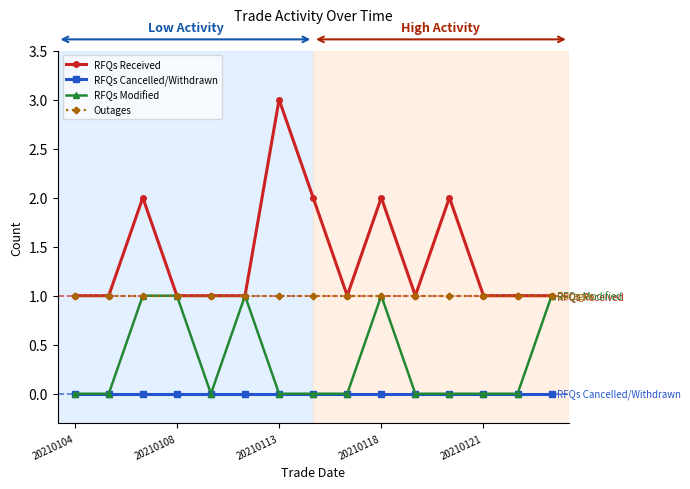

Which series has the largest total across all categories?

RFQs Received